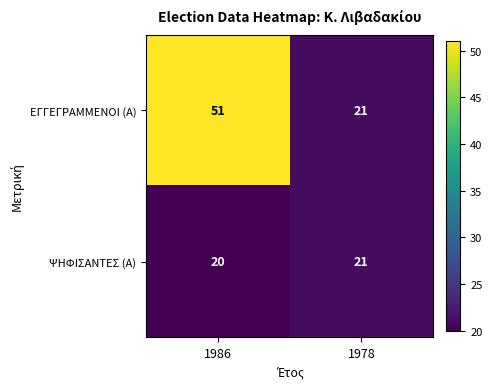

Count the number of categories in the chart.

2